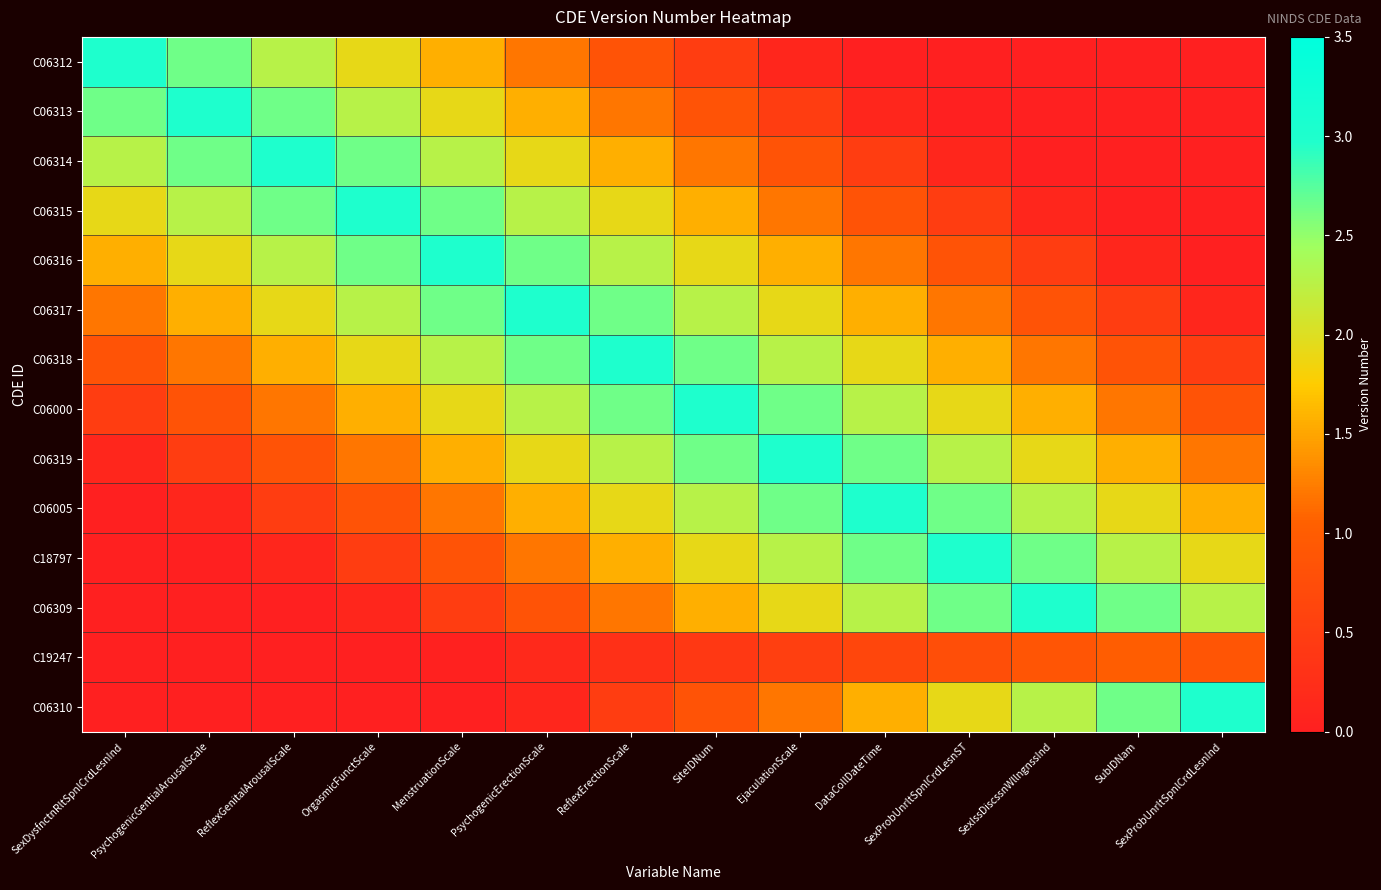

Which has a higher value, SexProbUnrltSpnlCrdLesnInd or PsychogenicErectionScale?

PsychogenicErectionScale